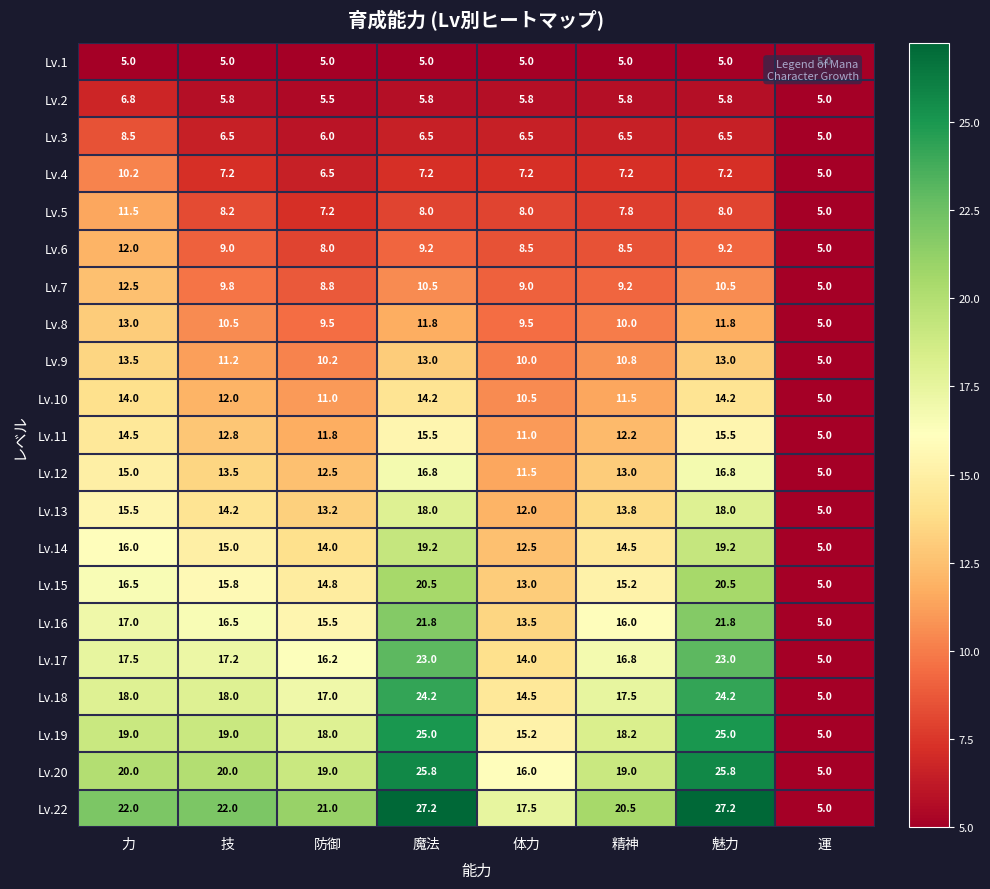

Rank the series by their maximum value, from highest to lowest.

Lv.22, Lv.20, Lv.19, Lv.18, Lv.17, Lv.16, Lv.15, Lv.14, Lv.13, Lv.12, Lv.11, Lv.10, Lv.9, Lv.8, Lv.7, Lv.6, Lv.5, Lv.4, Lv.3, Lv.2, Lv.1